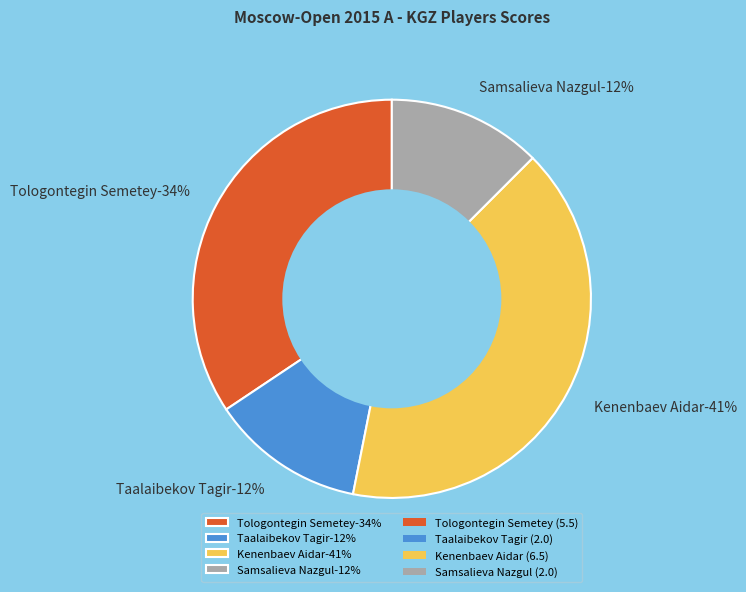

Rank the categories by value from highest to lowest.

Kenenbaev Aidar, Tologontegin Semetey, Taalaibekov Tagir, Samsalieva Nazgul